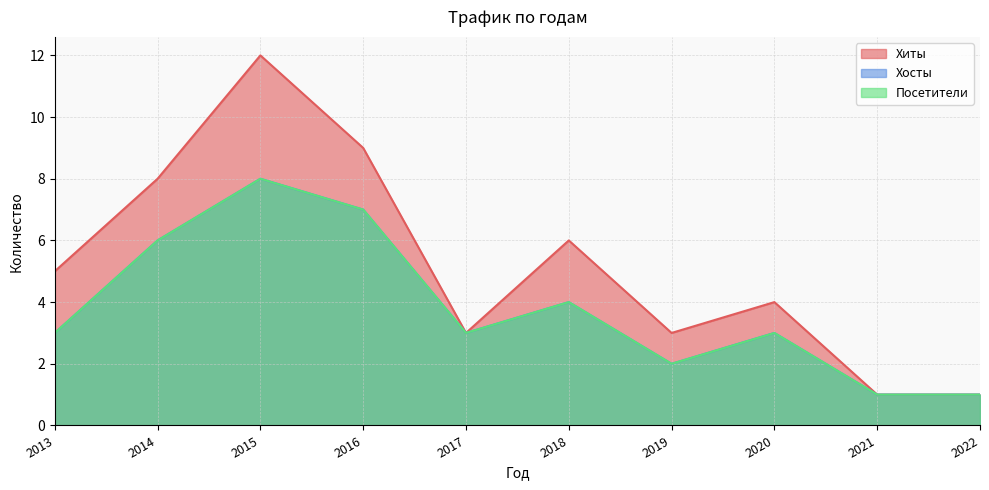

Is the value of Хосты at 2021 greater than the value of Хиты at 2018?

No